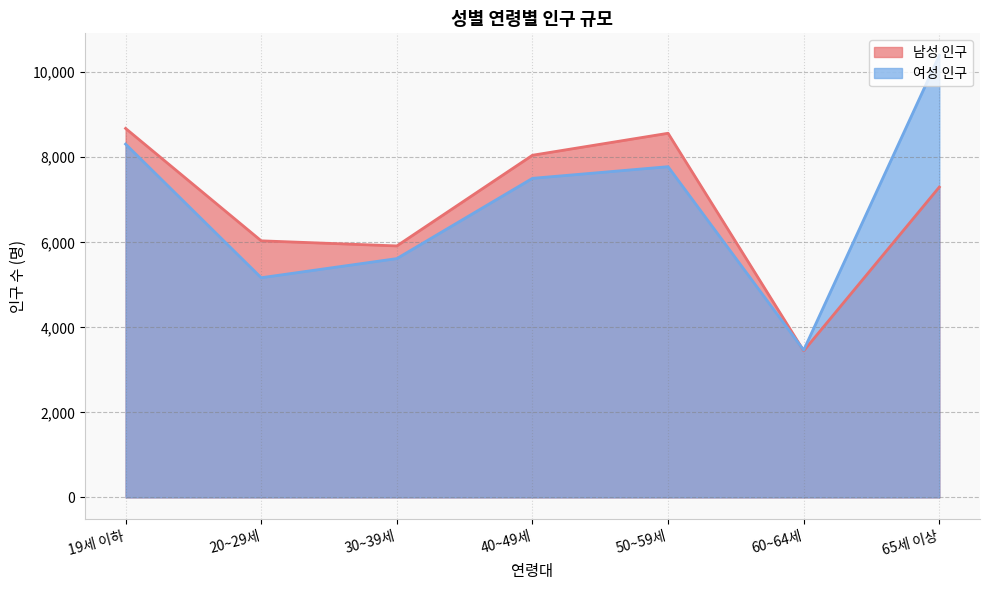

Reading right to left, transcribe all the data shown in this chart.

남성 인구: 7299	3447	8565	8048	5915	6035	8679
여성 인구: 10396	3464	7779	7505	5617	5167	8310